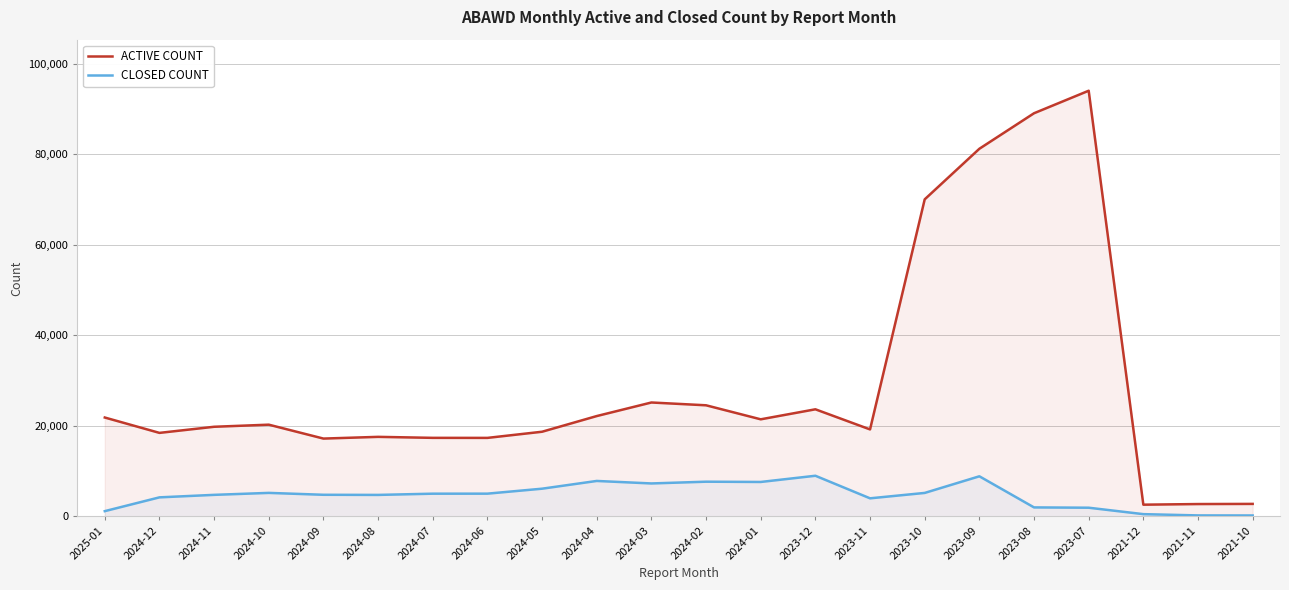

Which category has the highest value in the ACTIVE COUNT series?

2023-07